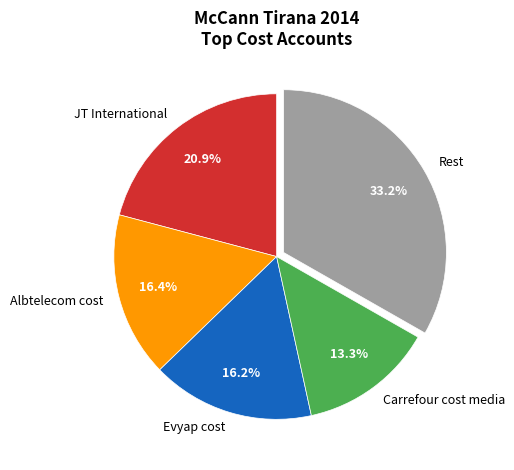

Does any single category account for the majority?

No